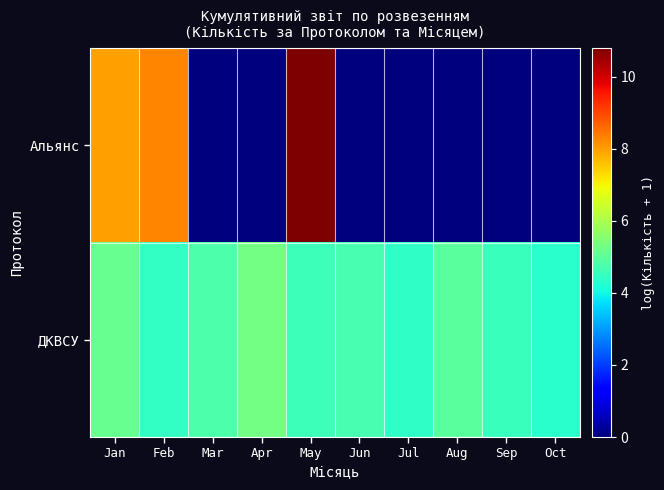

Reading left to right, transcribe all the data shown in this chart.

Альянс: Jan=8.0	Feb=8.3	Mar=0.0	Apr=0.0	May=10.8	Jun=0.0	Jul=0.0	Aug=0.0	Sep=0.0	Oct=0.0
ДКВСУ: Jan=5.1	Feb=4.5	Mar=4.8	Apr=5.3	May=4.6	Jun=4.7	Jul=4.4	Aug=4.9	Sep=4.5	Oct=4.3